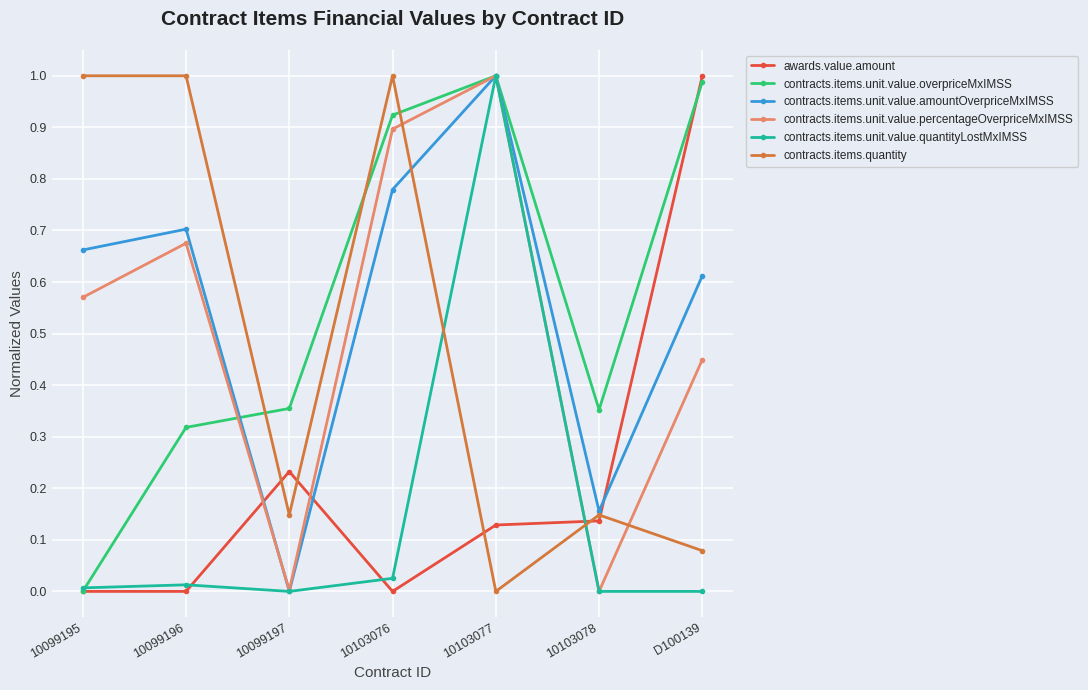

Where is the first local maximum for contracts.items.unit.value.percentageOverpriceMxIMSS?

10099196